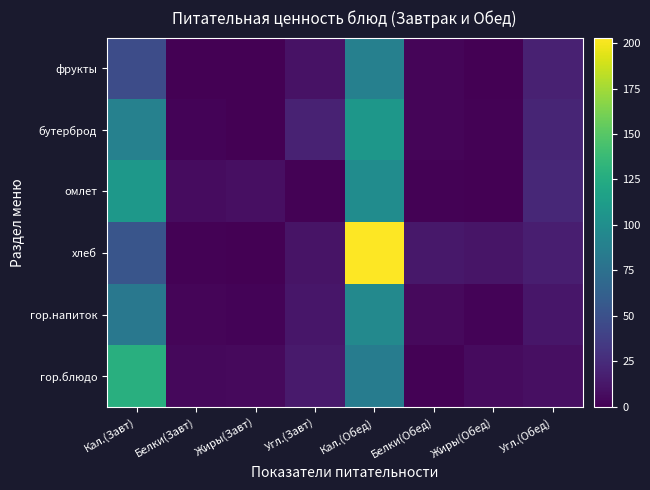

How many series are shown in this chart?

6